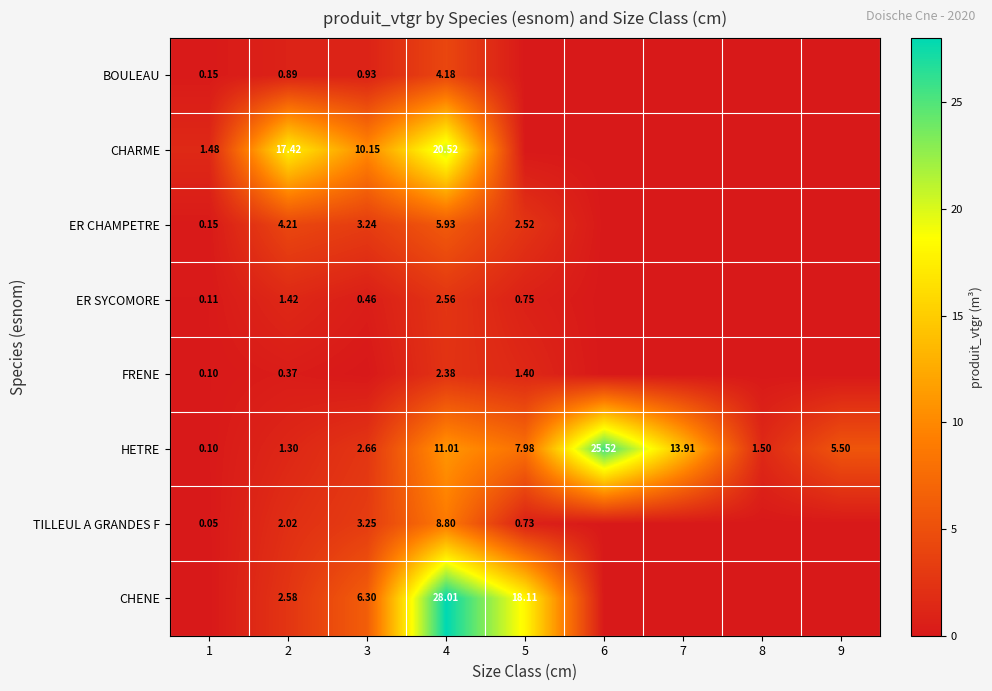

What is the difference between the TILLEUL A GRANDES F values at 4 and 5?

8.1